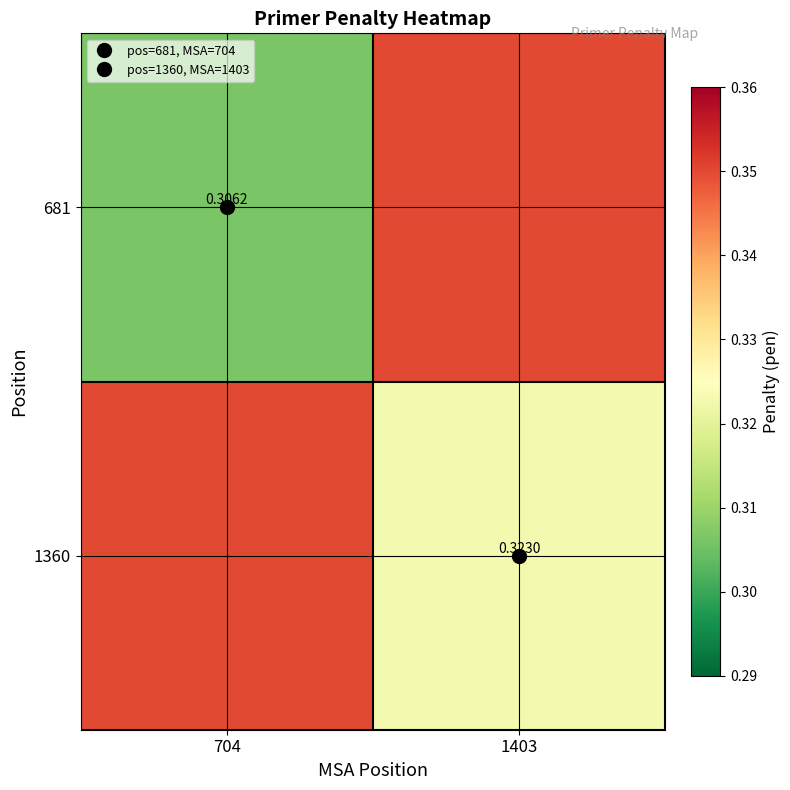

Which series changed the most between 704 and 1403?

681